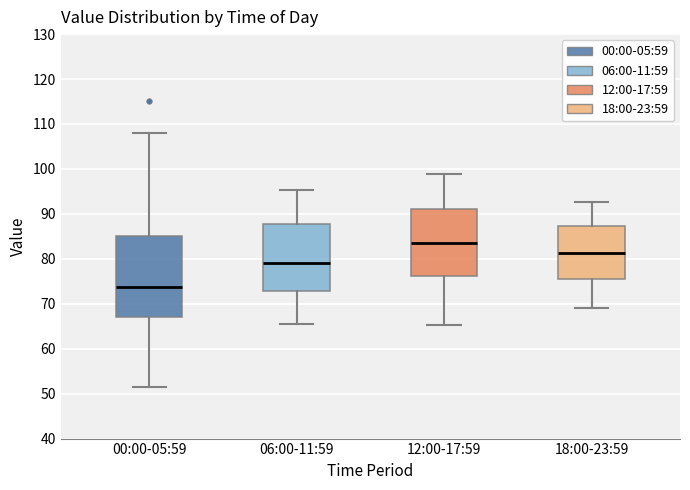

Which box is the tallest, from its lower edge to its upper edge?

00:00-05:59